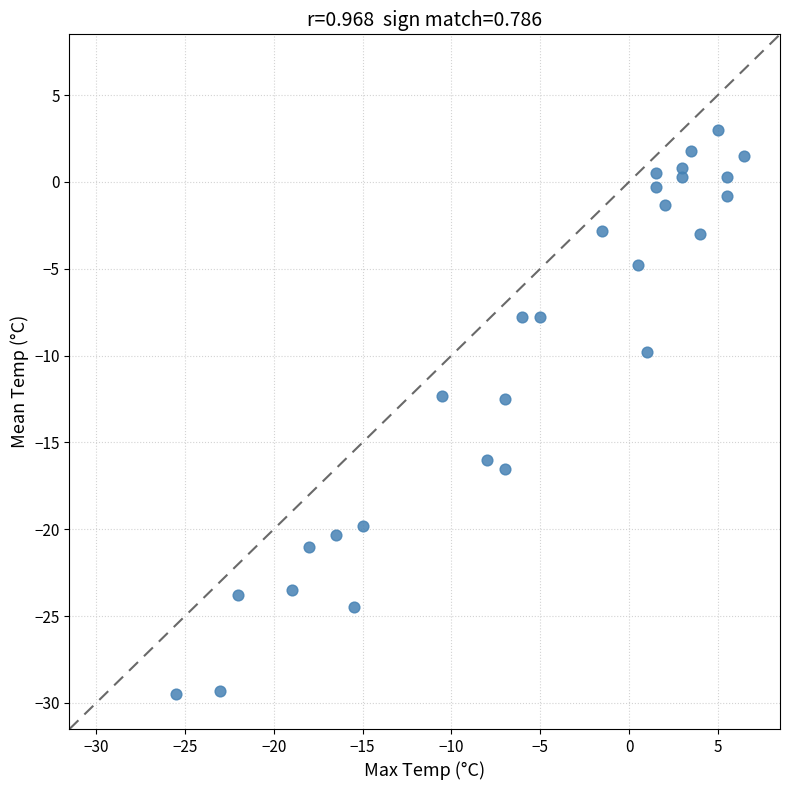

What is the range of X values (max minus min)?

32.0